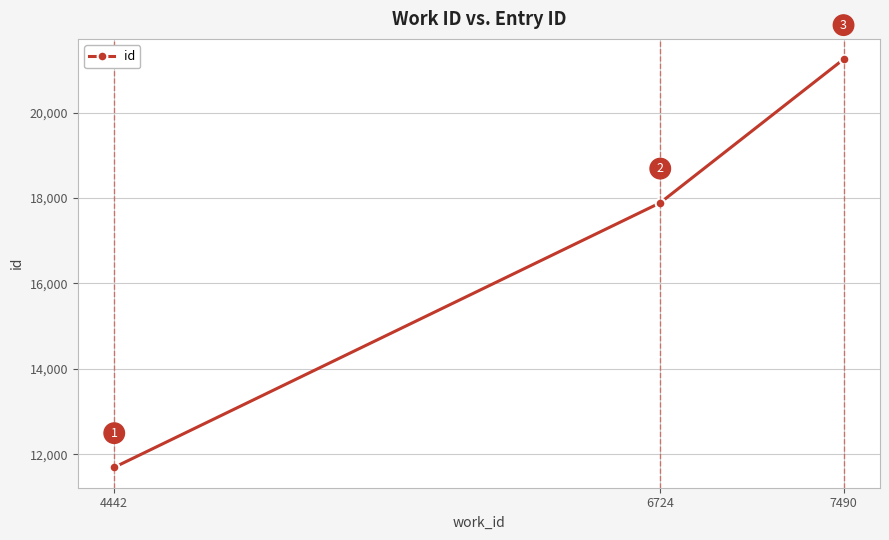

How many values are between 11696 and 21249?

3